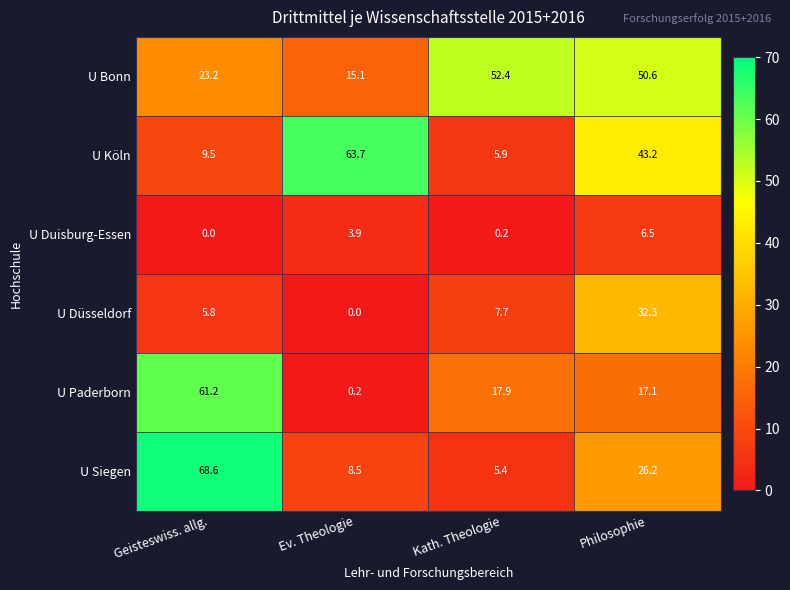

Which series has the widest spread of values?

U Siegen